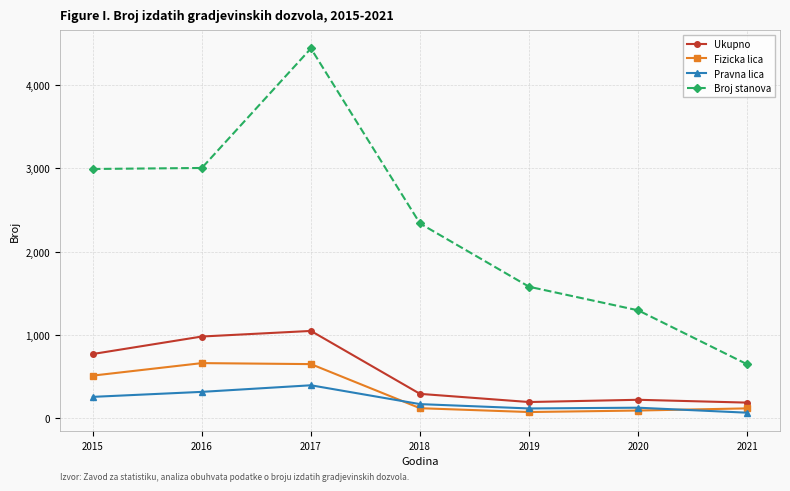

How many interior local valleys does the Fizicka lica series have?

1